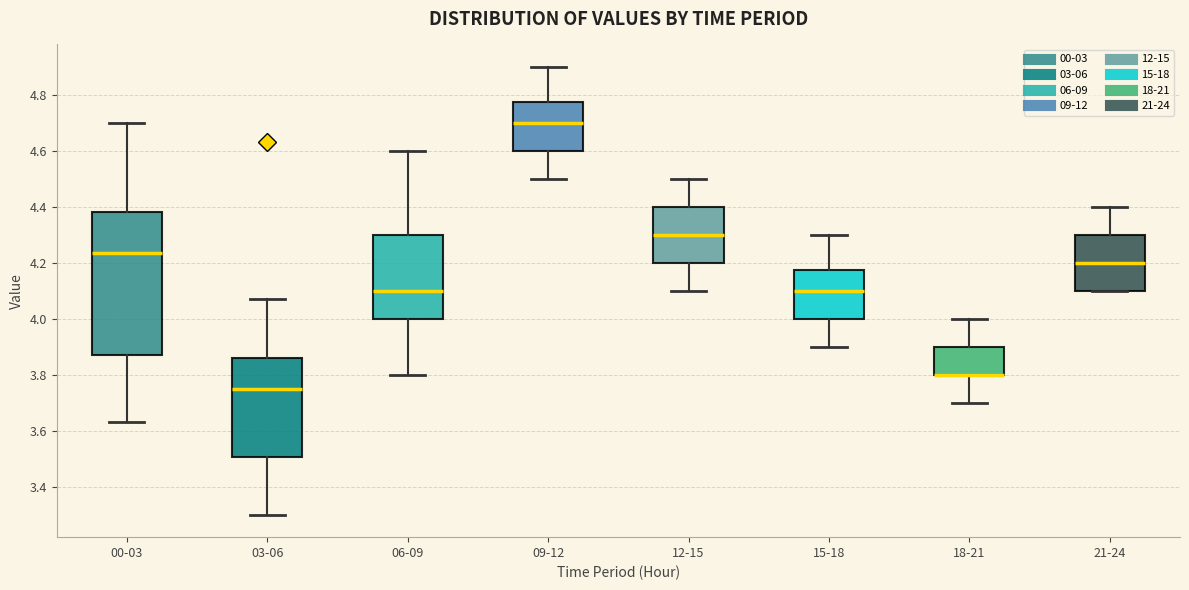

Which box is the tallest, from its lower edge to its upper edge?

00-03